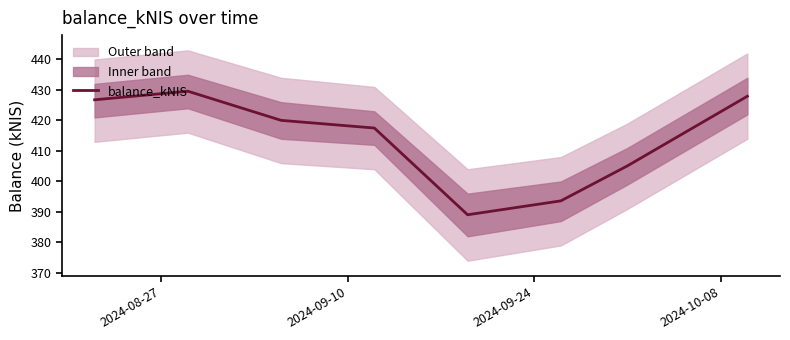

Reading right to left, extract all data points from this chart.

427.9	405.1	393.6	389.1	417.5	420.0	429.6	426.8